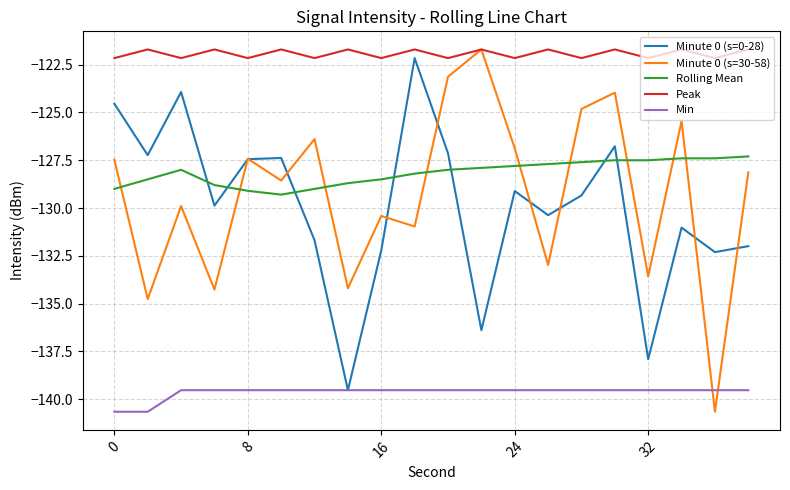

True or false: Min and Rolling Mean cross at least once.

False